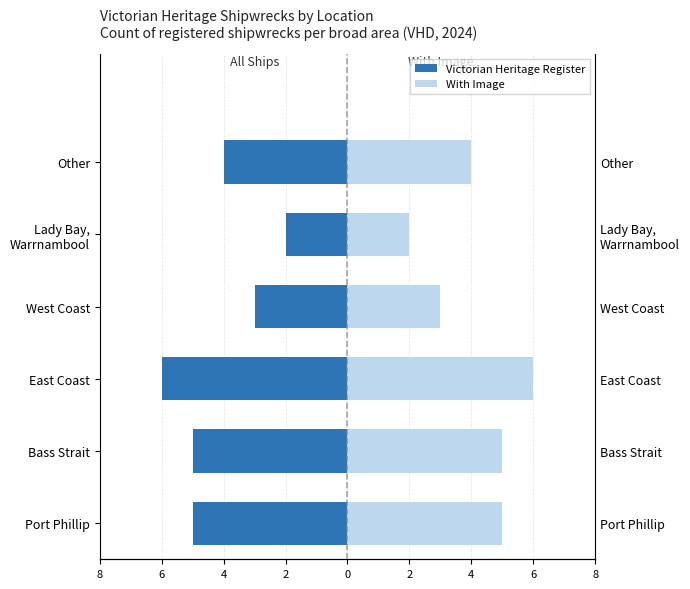

Which series has the largest total across all categories?

With Image